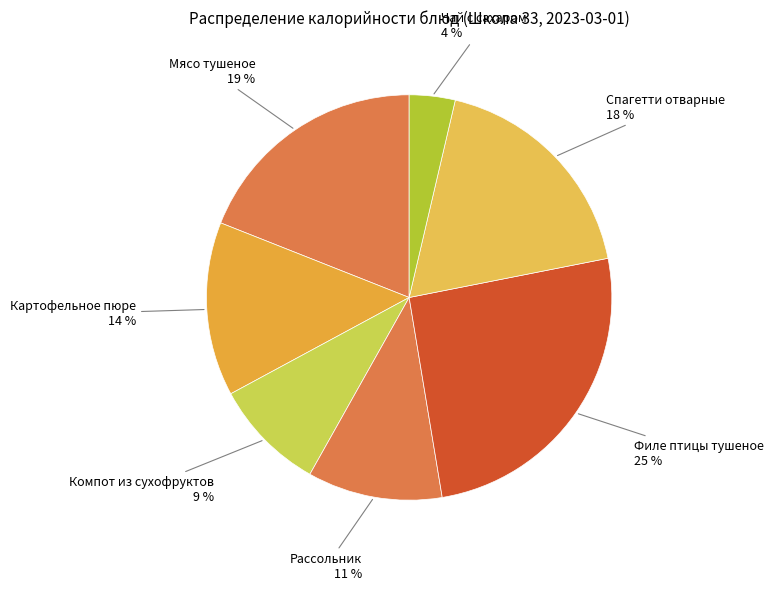

How many slices are in this pie chart?

7